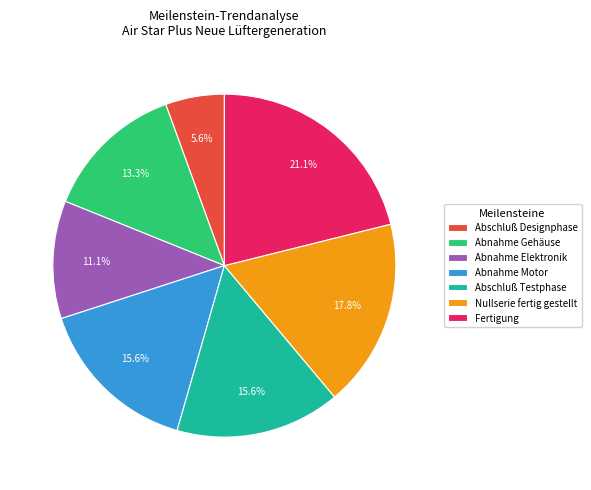

What percentage is the Abschluß Testphase slice, to the nearest percent?

16%